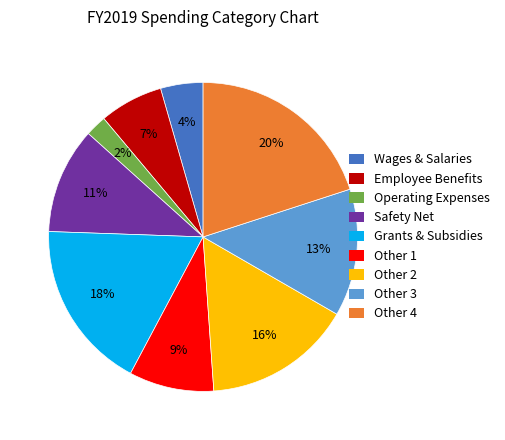

To the nearest percent, what is the average slice percentage?

11%